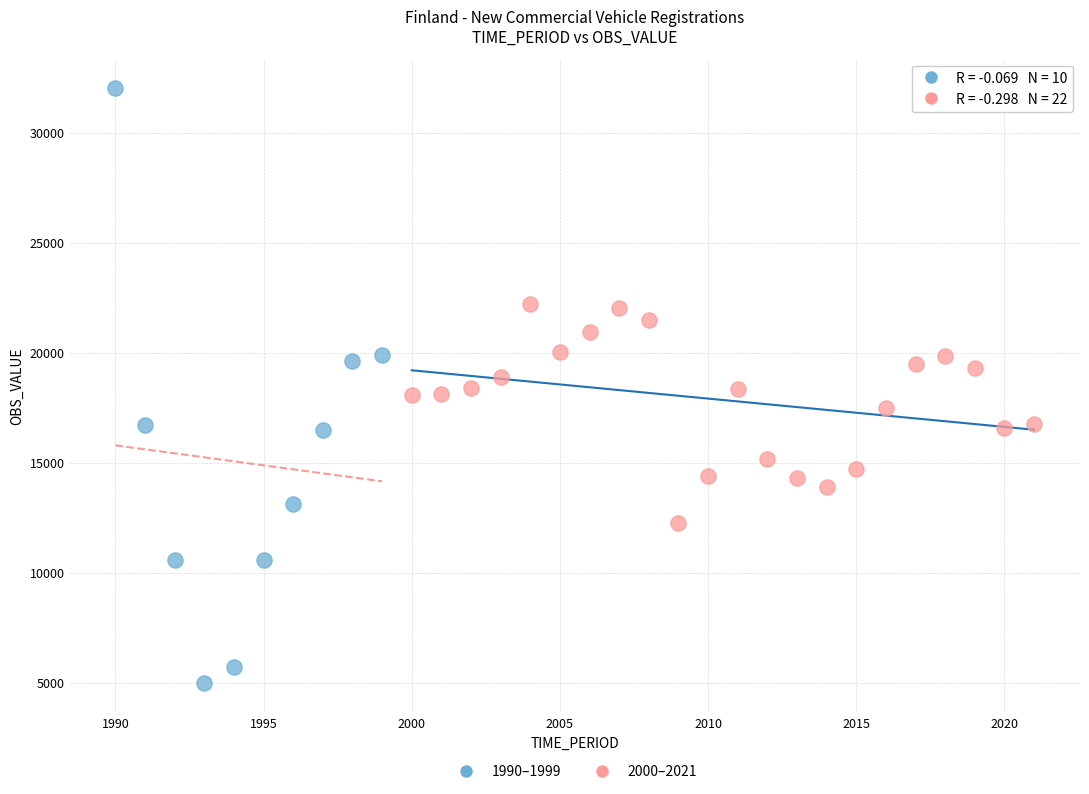

Which series contains the lowest Y value?

1990–1999